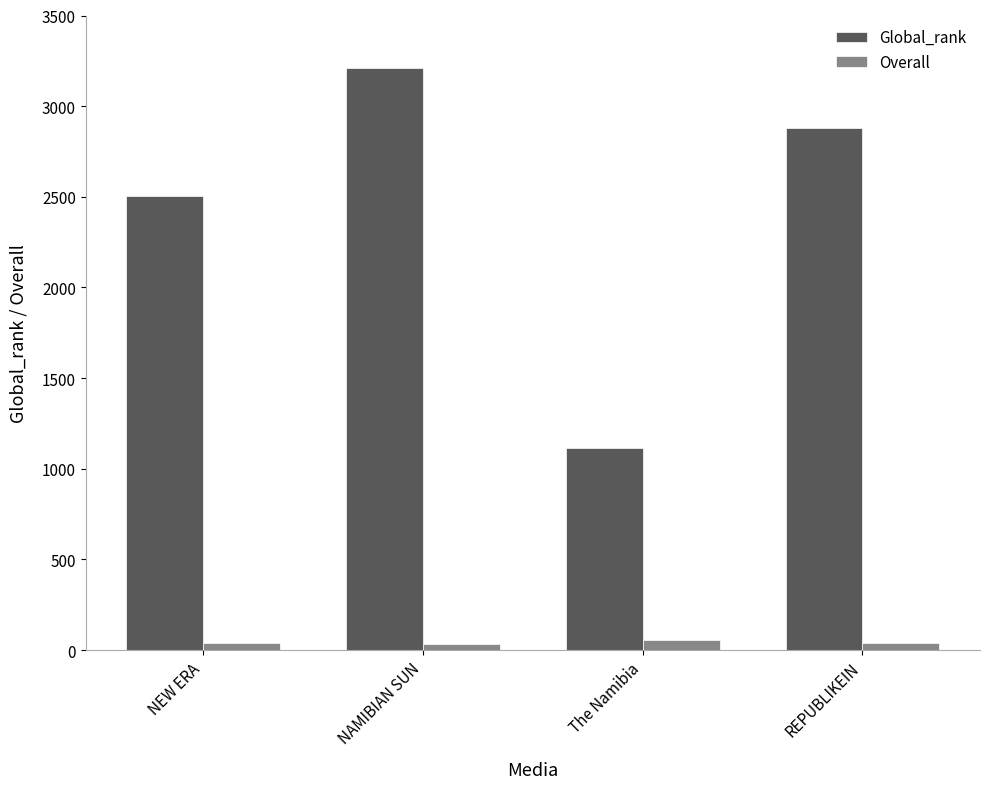

Which series has the largest range (max minus min)?

Global_rank